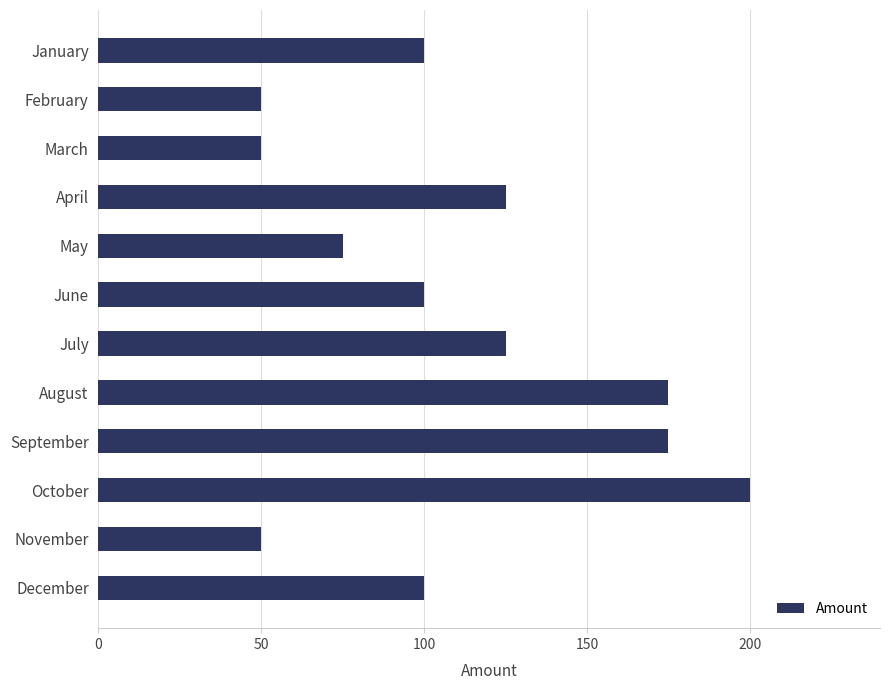

Is it true that the value at February is 50?

True